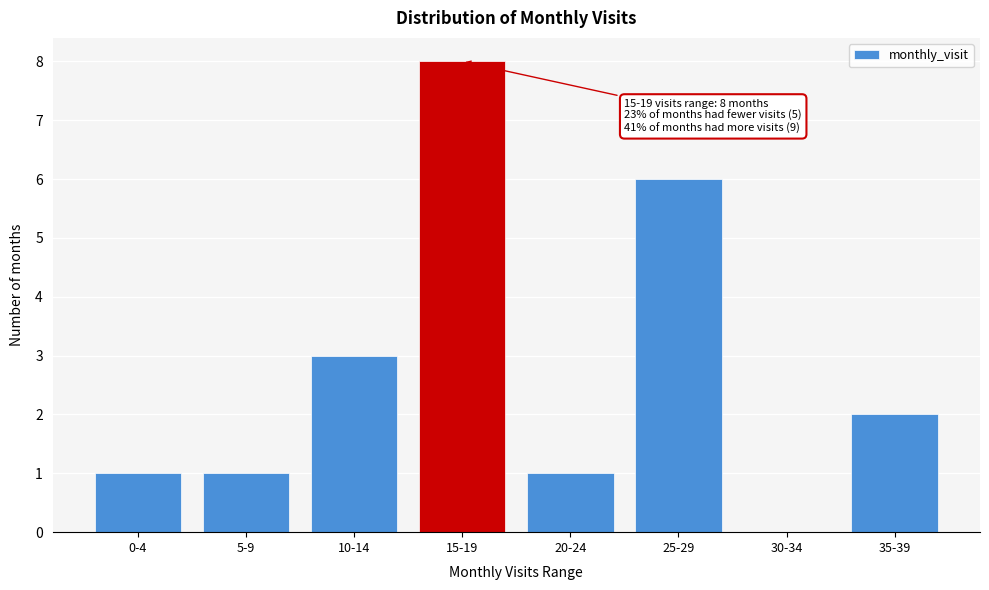

Reading right to left, list all the values displayed in this chart.

35-39=2	30-34=0	25-29=6	20-24=1	15-19=8	10-14=3	5-9=1	0-4=1